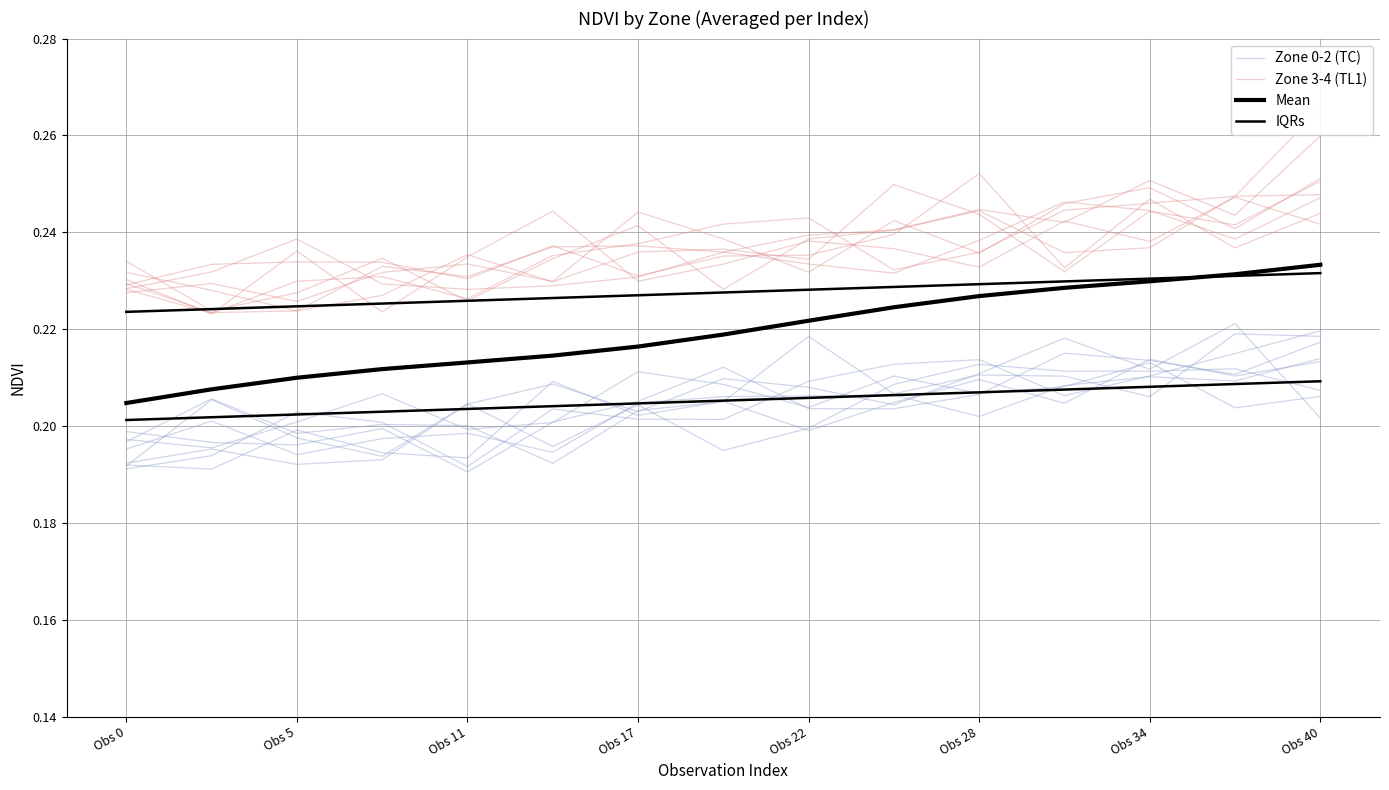

What are all the series names shown in the legend?

Zone 0-2 (TC), Zone 3-4 (TL1), Mean, IQRs